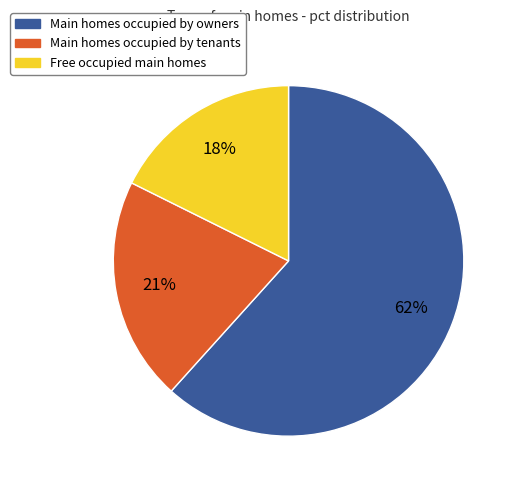

Count the number of slices in the pie.

3